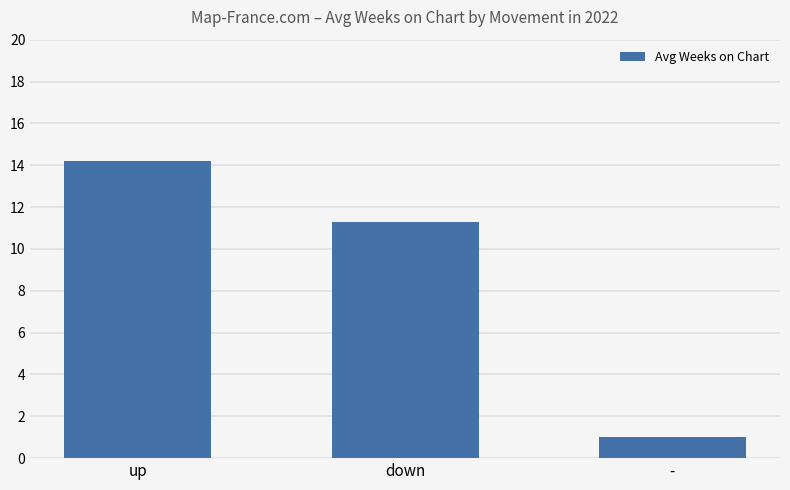

What is the label of the 2nd bar from the left?

down